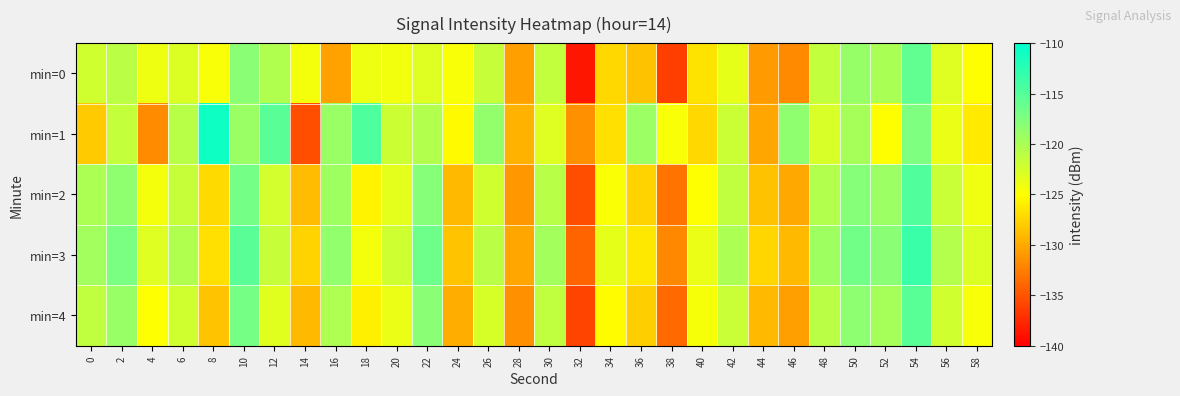

Reading left to right, extract all data points from this chart.

min=0: 0=-122.2	2=-120.9	4=-124.0	6=-122.9	8=-124.5	10=-118.2	12=-120.3	14=-124.3	16=-130.4	18=-124.0	20=-124.2	22=-123.1	24=-124.6	26=-121.6	28=-130.5	30=-121.5	32=-138.7	34=-127.2	36=-128.6	38=-136.3	40=-126.6	42=-123.6	44=-130.9	46=-131.8	48=-121.4	50=-118.8	52=-120.0	54=-115.8	56=-123.1	58=-125.0
min=1: 0=-128.1	2=-121.5	4=-131.8	6=-120.9	8=-110.9	10=-119.0	12=-115.4	14=-135.3	16=-119.1	18=-114.6	20=-122.0	22=-120.5	24=-125.3	26=-118.7	28=-129.4	30=-123.1	32=-131.5	34=-126.8	36=-119.2	38=-124.6	40=-127.3	42=-121.9	44=-130.2	46=-118.5	48=-122.7	50=-119.8	52=-125.1	54=-117.4	56=-123.8	58=-126.2
min=2: 0=-120.1	2=-118.5	4=-124.3	6=-121.7	8=-127.2	10=-116.8	12=-122.4	14=-128.9	16=-119.3	18=-125.6	20=-123.4	22=-117.9	24=-129.1	26=-122.3	28=-131.0	30=-120.8	32=-135.4	34=-124.7	36=-127.5	38=-133.2	40=-125.0	42=-121.3	44=-128.6	46=-130.1	48=-120.5	50=-117.9	52=-119.2	54=-114.7	56=-121.8	58=-124.1
min=3: 0=-119.5	2=-117.2	4=-123.1	6=-120.4	8=-126.8	10=-115.3	12=-121.7	14=-127.5	16=-118.6	18=-124.3	20=-122.1	22=-116.5	24=-128.4	26=-121.0	28=-130.2	30=-119.7	32=-134.1	34=-123.5	36=-126.3	38=-132.0	40=-123.8	42=-120.1	44=-127.4	46=-129.0	48=-119.3	50=-116.7	52=-118.1	54=-113.5	56=-120.6	58=-122.9
min=4: 0=-121.3	2=-119.0	4=-124.9	6=-122.2	8=-128.4	10=-117.0	12=-123.2	14=-129.1	16=-120.2	18=-125.9	20=-123.8	22=-118.2	24=-129.8	26=-122.6	28=-131.5	30=-121.3	32=-136.0	34=-125.2	36=-127.9	38=-133.7	40=-124.5	42=-121.8	44=-129.0	46=-130.6	48=-121.0	50=-118.4	52=-119.8	54=-115.2	56=-122.3	58=-124.6